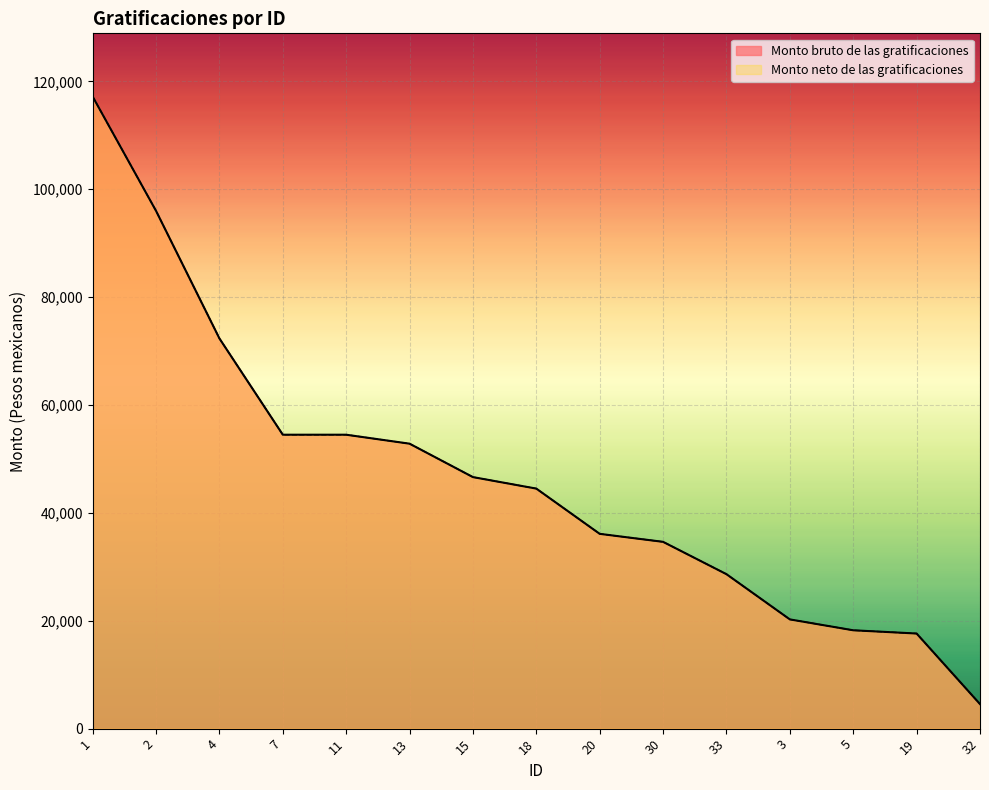

Count the number of data series in this chart.

2